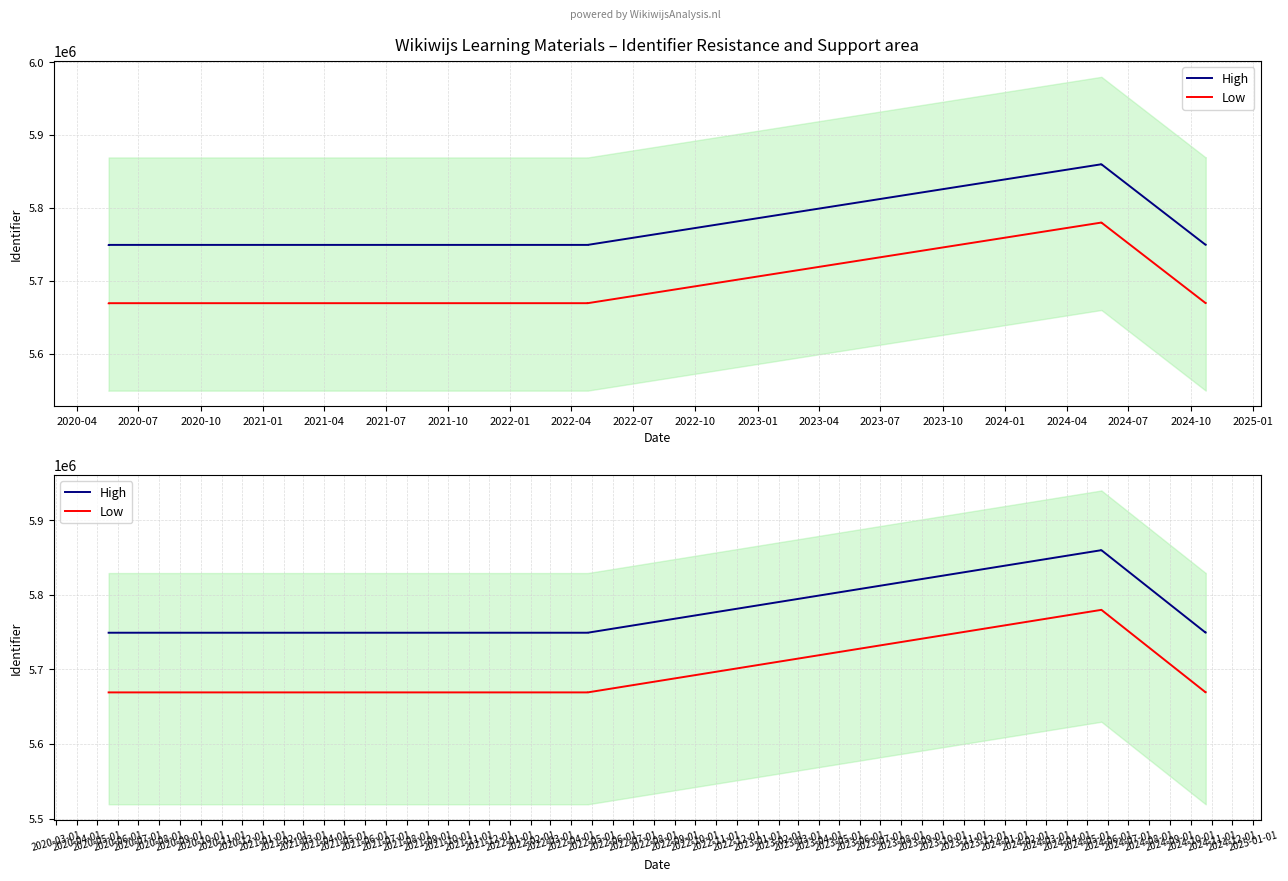

Which series has the widest spread of values?

High